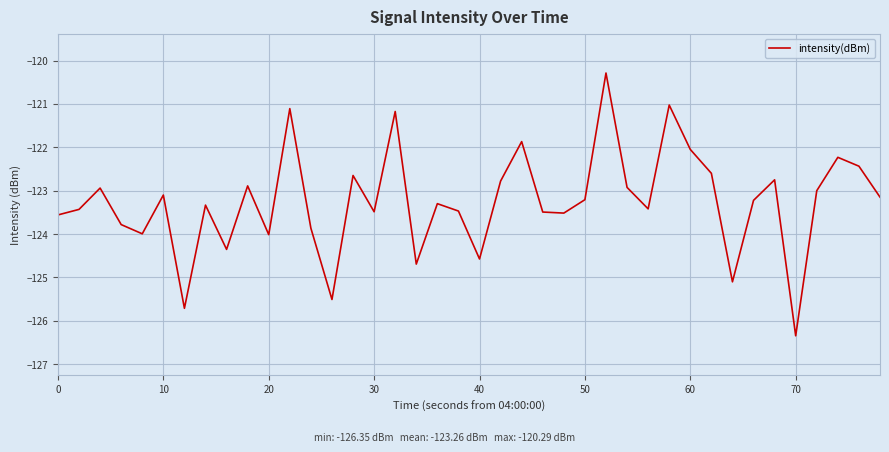

What is the minimum value shown in the chart?

-126.3